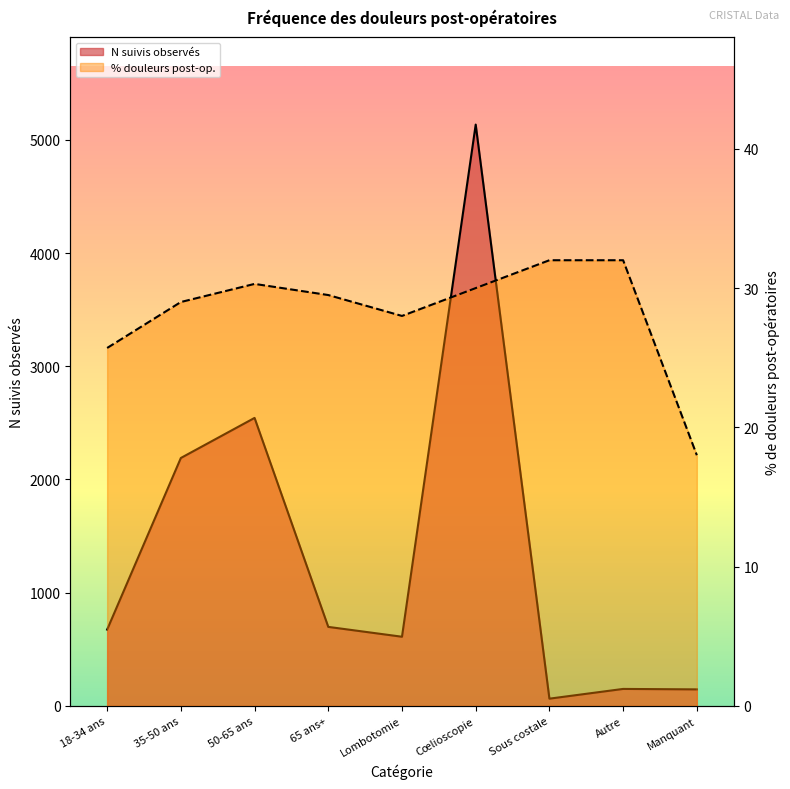

List the labels in order of % de douleurs post-opératoires value, largest first.

Sous costale, Autre, 50-65 ans, Cœlioscopie, 65 ans+, 35-50 ans, Lombotomie, 18-34 ans, Manquant